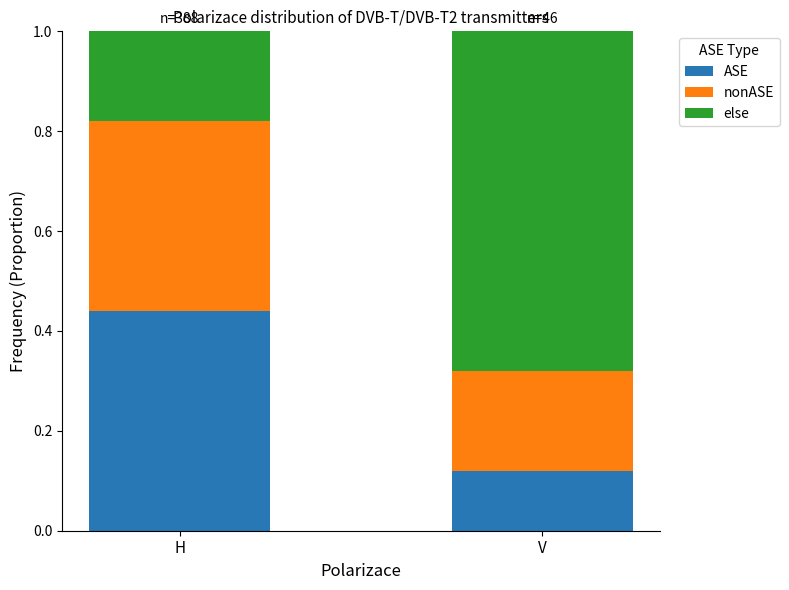

Rank the categories by ASE value from lowest to highest.

V, H